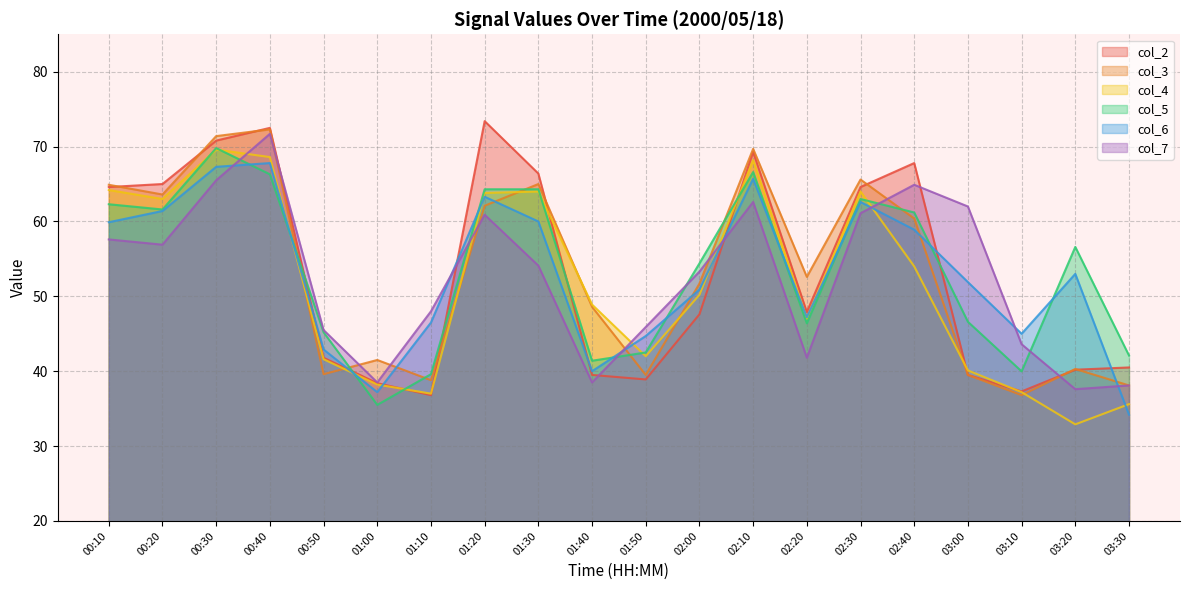

In col_6, how many points are higher than both neighbors (excluding endpoints)?

5